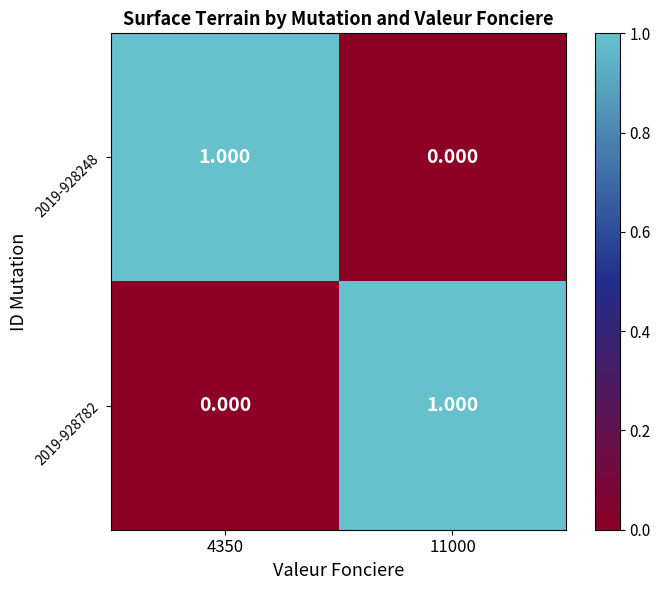

Is the value of 2019-928248 at 11000 greater than the value of 2019-928782 at 11000?

No